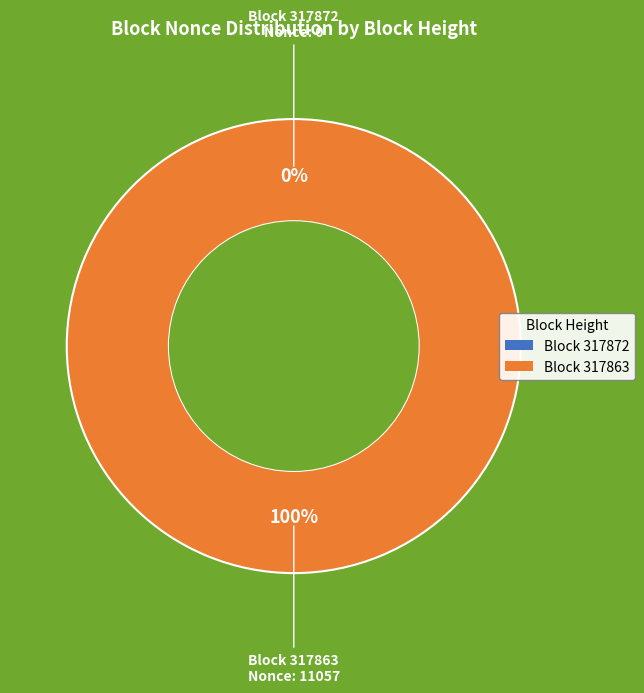

To the nearest percent, what is the difference between the 317863 and 317872 slice percentages?

100%